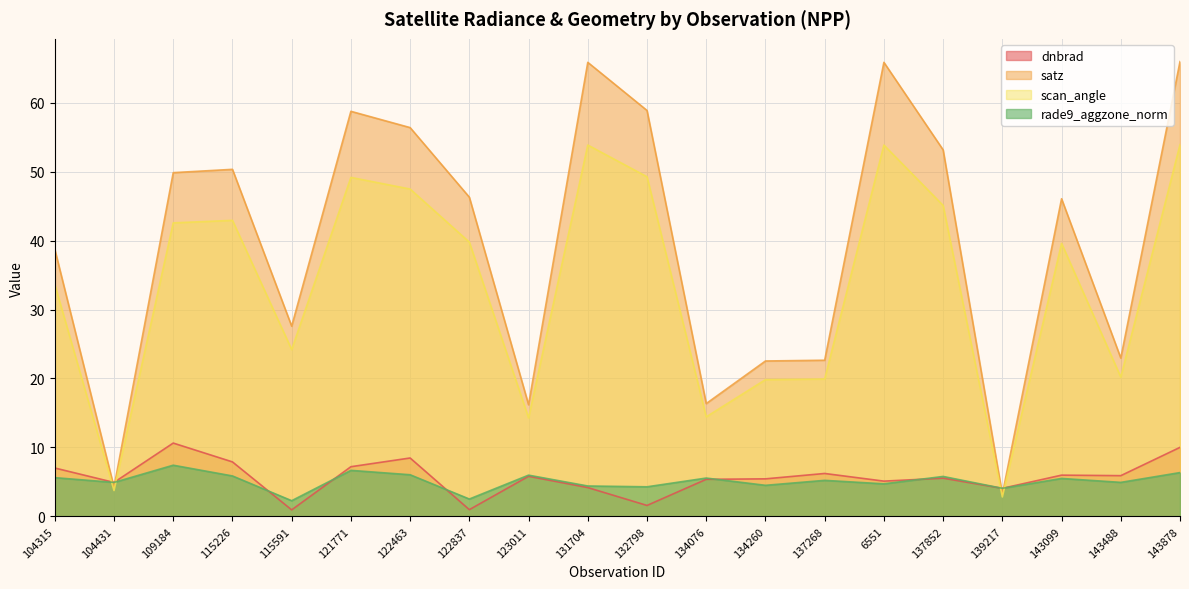

What is the label of the 17th point from the left?

139217